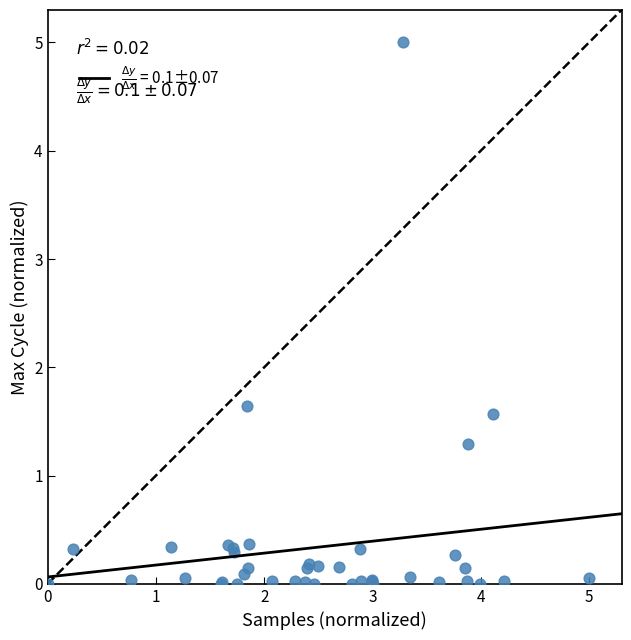

What Y value in the scatter plot is closest to 2?

1.6